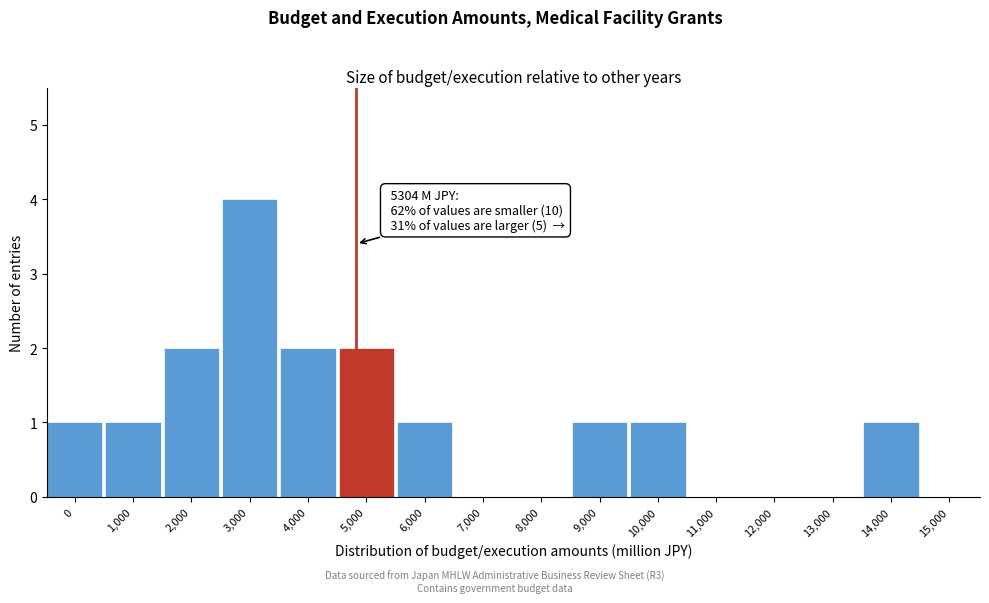

Reading right to left, list all the values displayed in this chart.

15,000=0	14,000=1	13,000=0	12,000=0	11,000=0	10,000=1	9,000=1	8,000=0	7,000=0	6,000=1	5,000=2	4,000=2	3,000=4	2,000=2	1,000=1	0=1